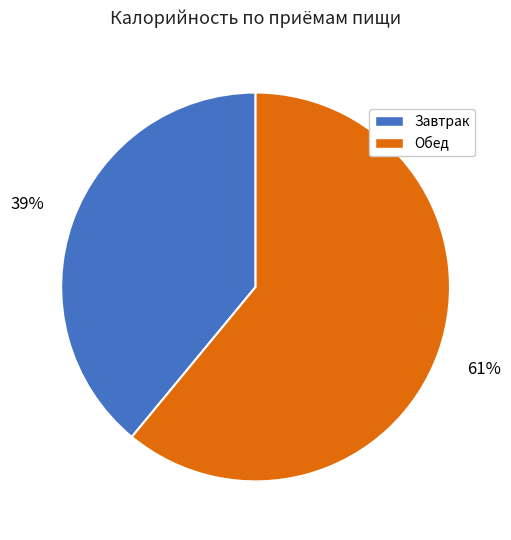

The Обед slice represents 75% of the pie. True or false?

False